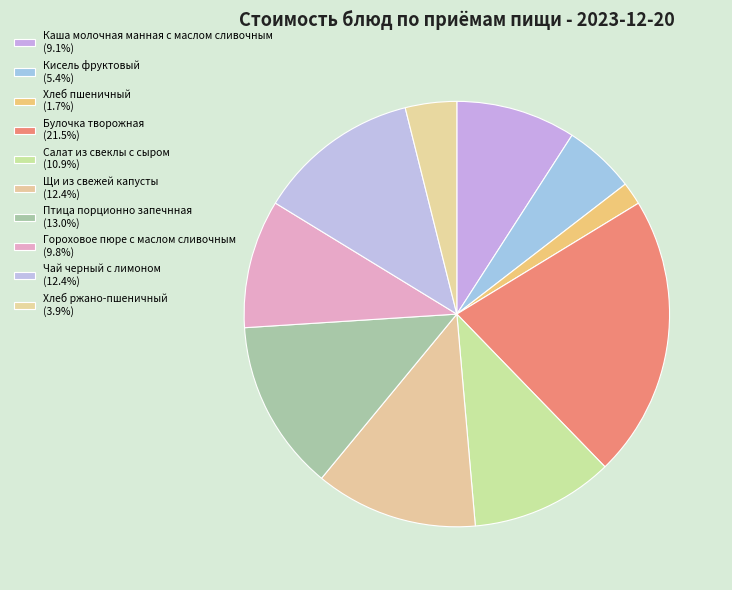

Which category has the biggest portion of the pie?

Булочка творожная